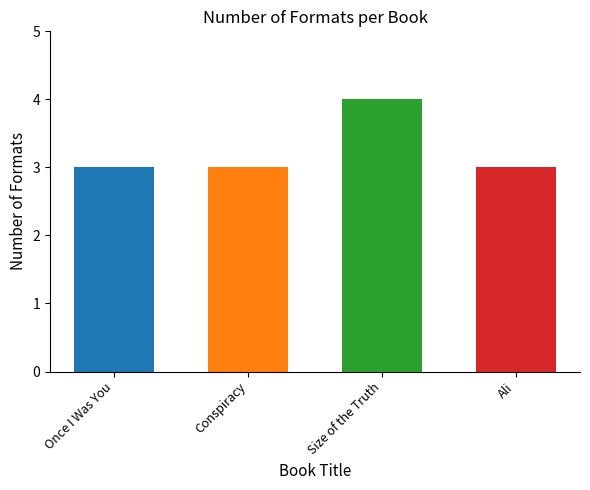

True or false: the data shows 3 at Ali.

True